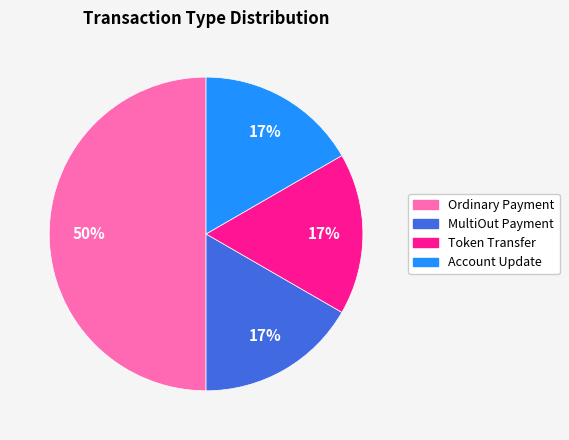

Do Ordinary Payment and Account Update together represent more than half of the pie?

Yes